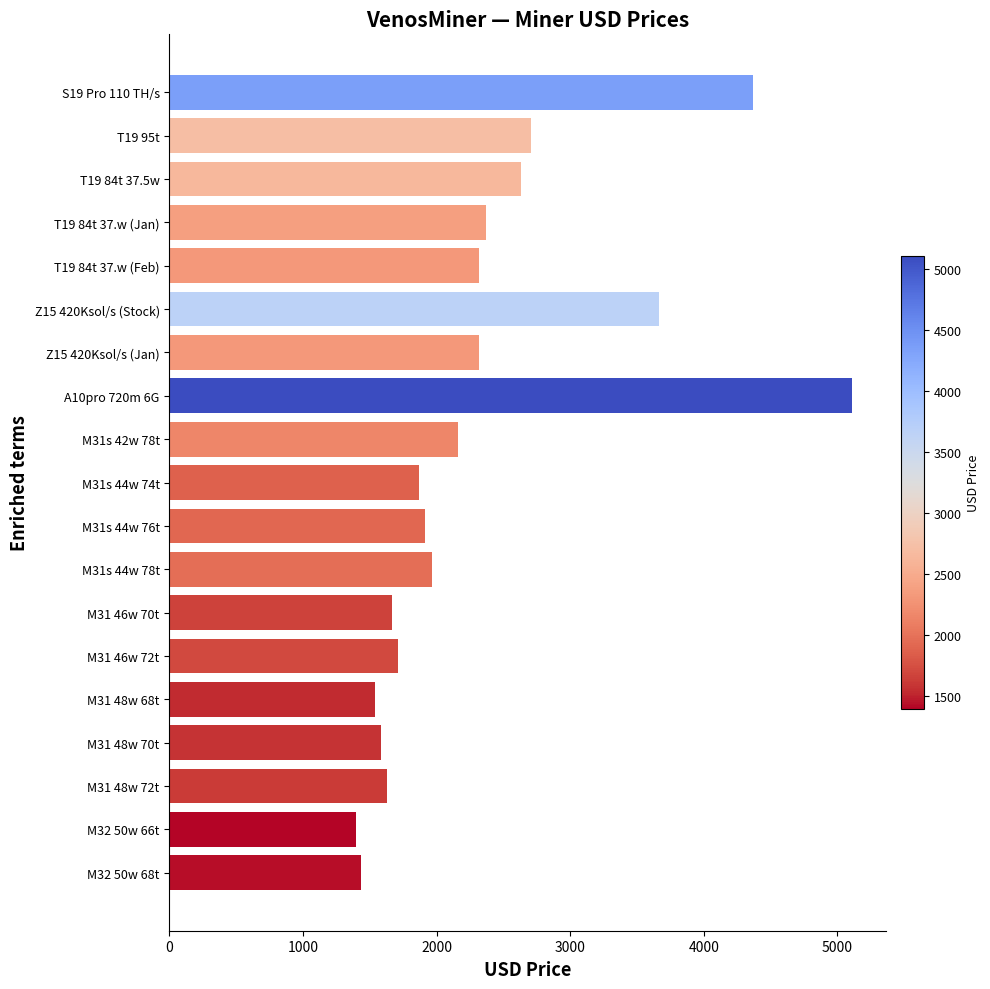

What is the label of the 16th bar from the top?

M31 48w 70t